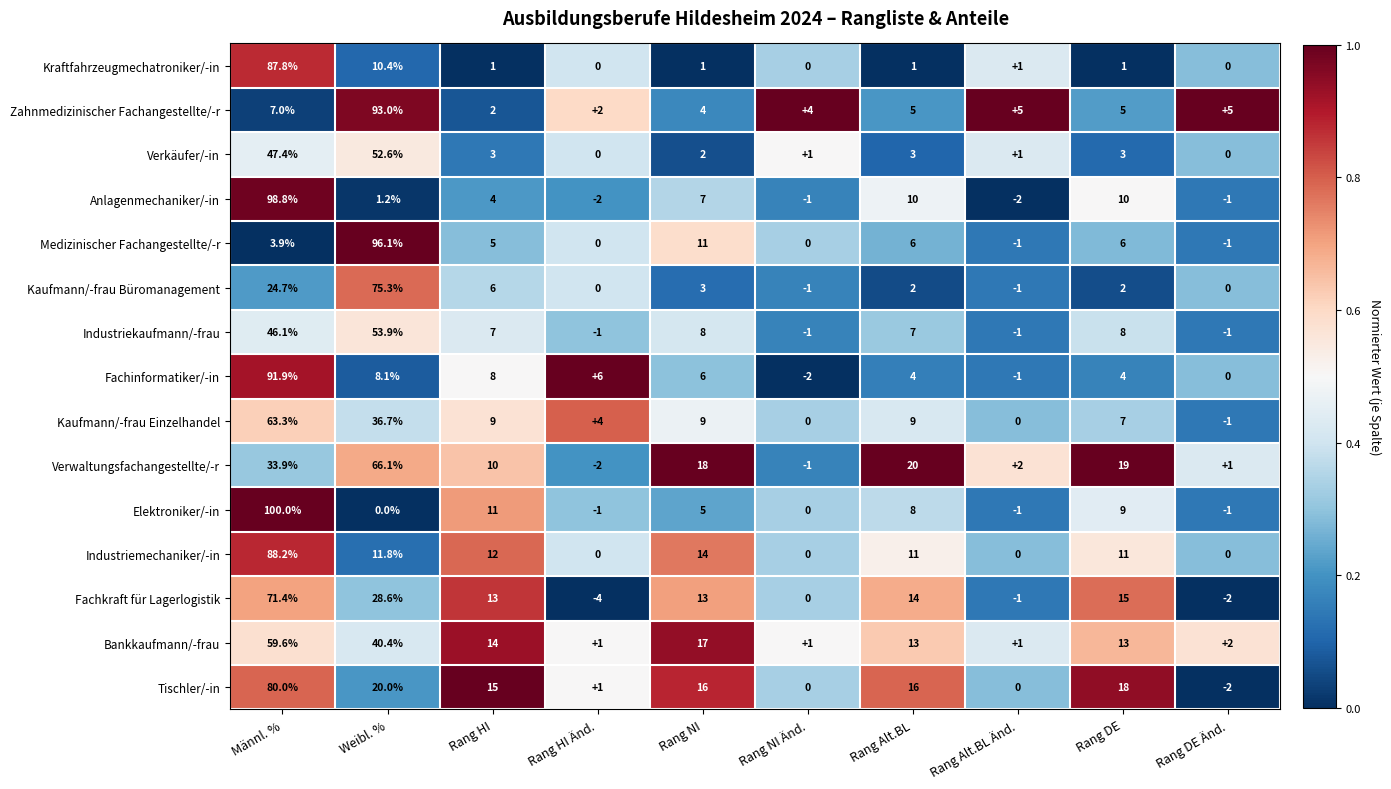

At which label does Industriekaufmann/-frau first exceed 7?

Männl. %